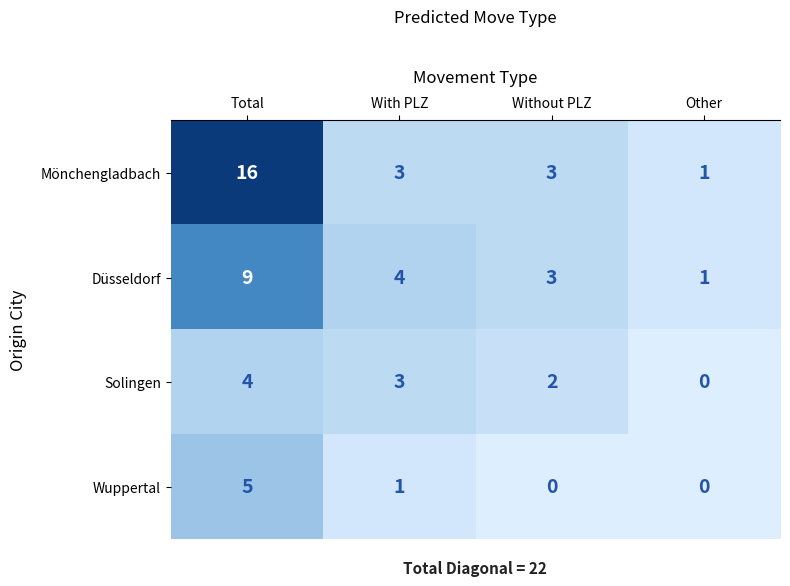

Reading left to right, what are all the values shown in this chart?

Mönchengladbach: 16	3	3	1
Düsseldorf: 9	4	3	1
Solingen: 4	3	2	0
Wuppertal: 5	1	0	0